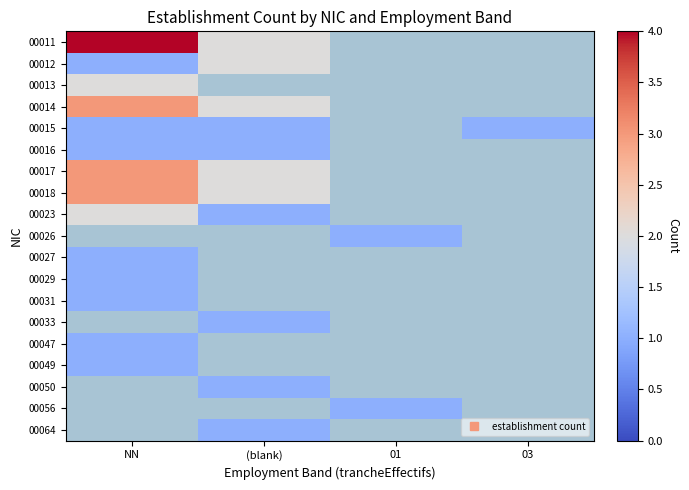

Which category has the lowest value across all series?

NN